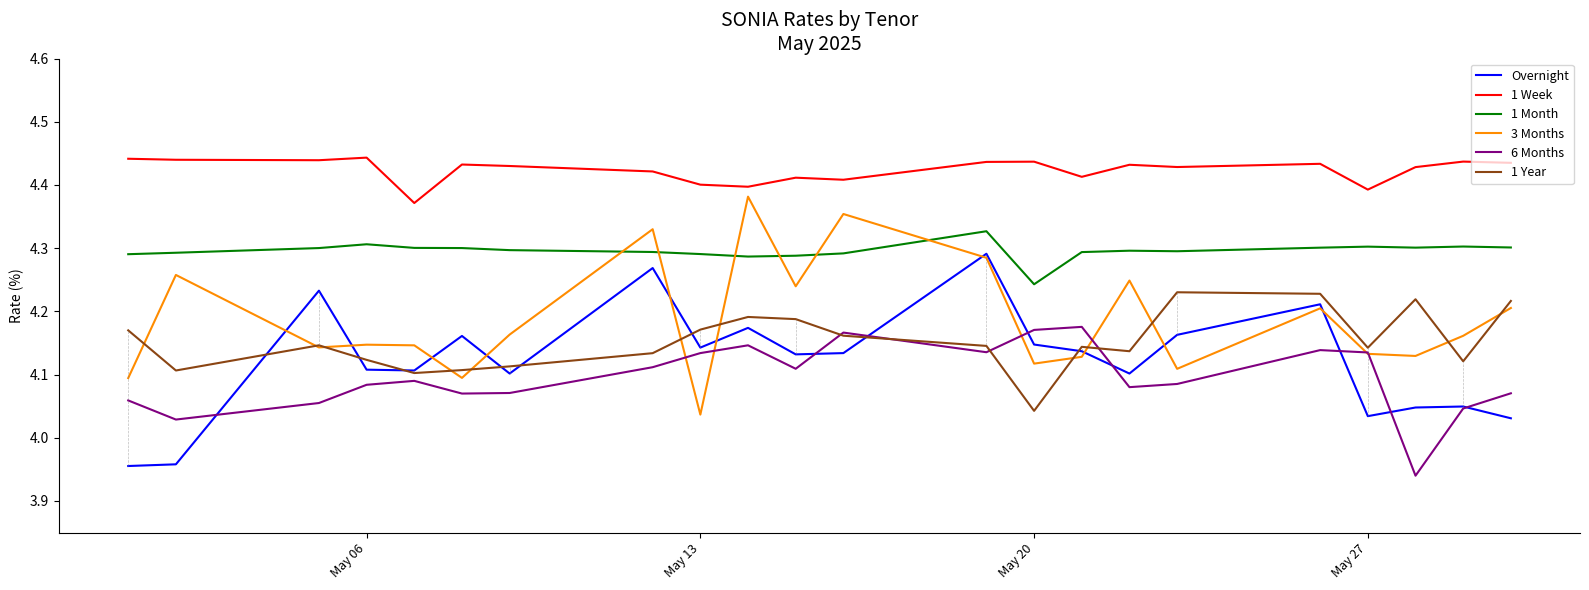

True or false: Overnight and 1 Month cross at least once.

False